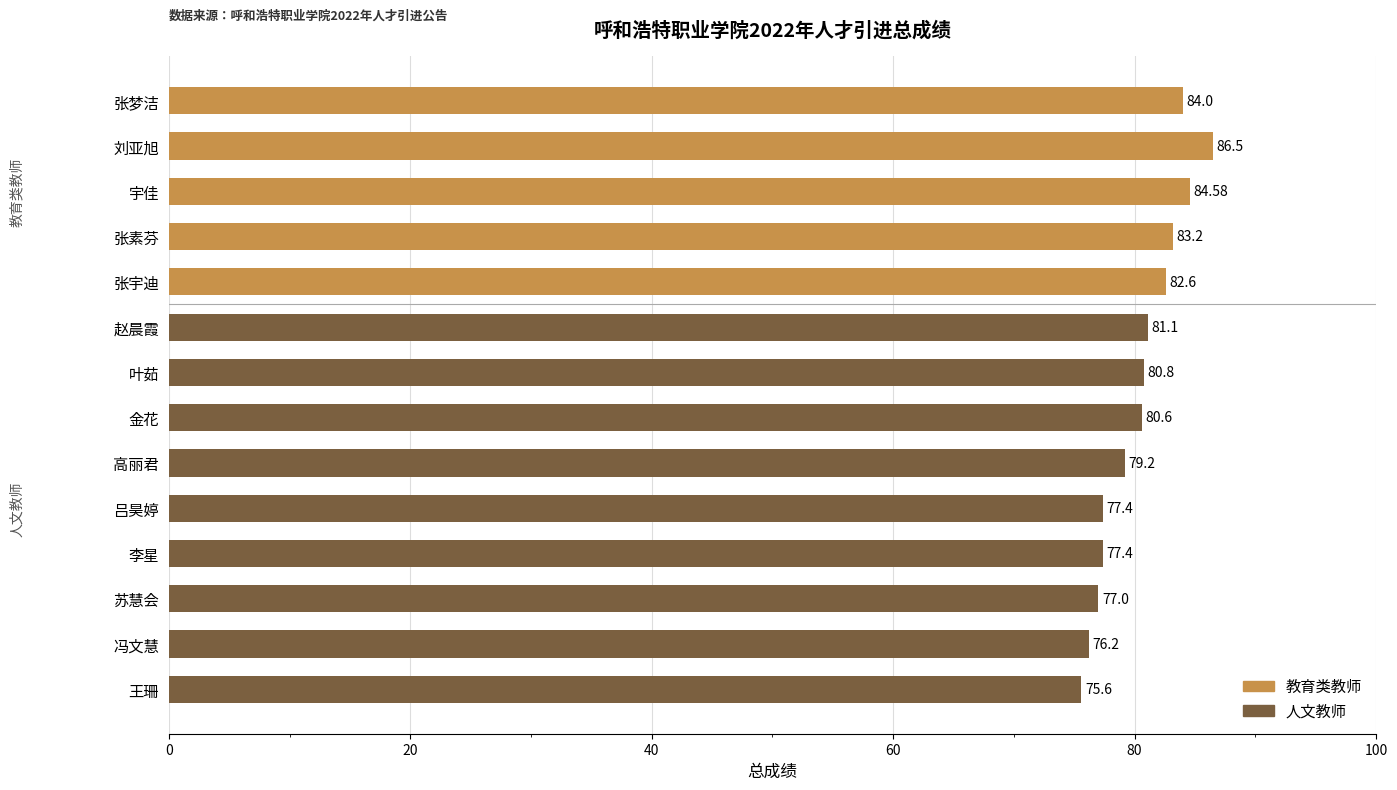

What is the sum of the values at 张宇迪 and 刘亚旭?

169.1